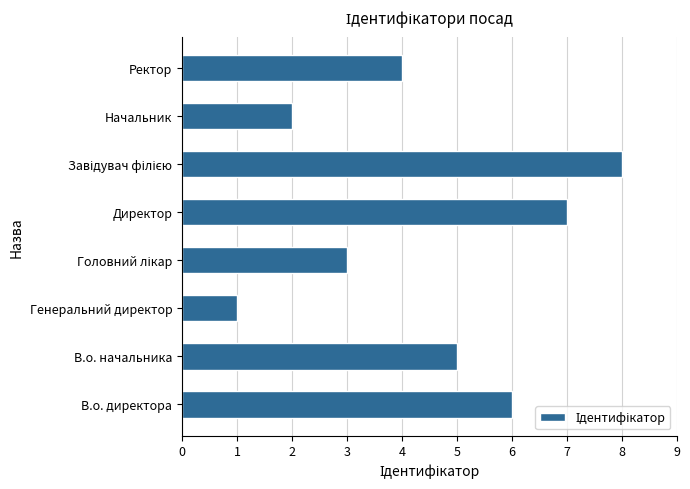

Which has a higher value, Начальник or Директор?

Директор